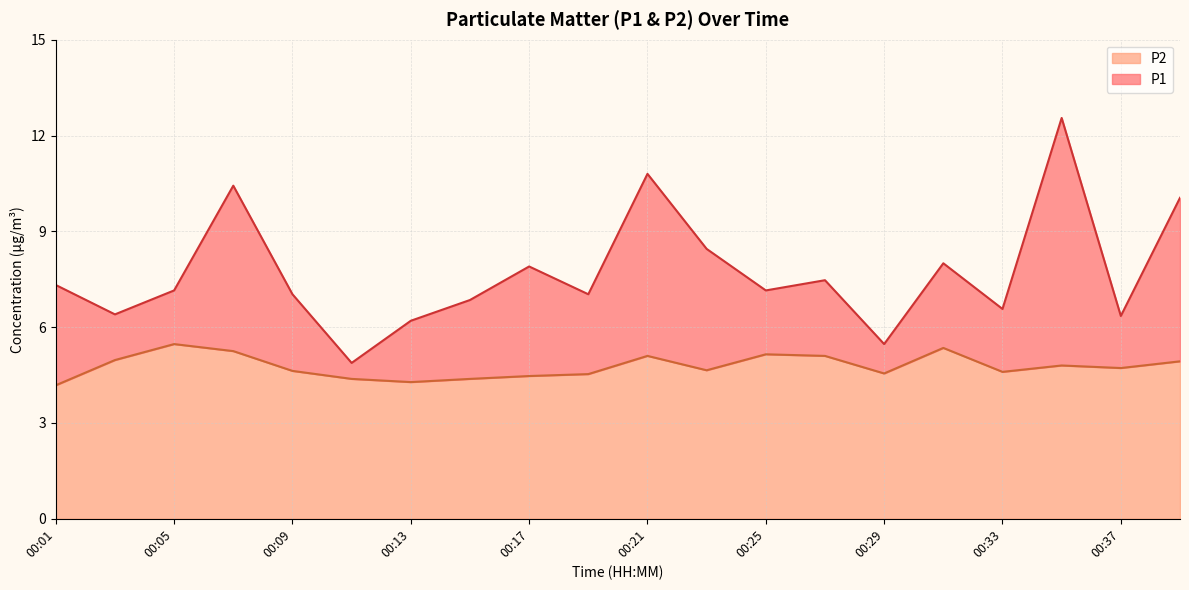

What is the minimum value shown in the chart?

4.2